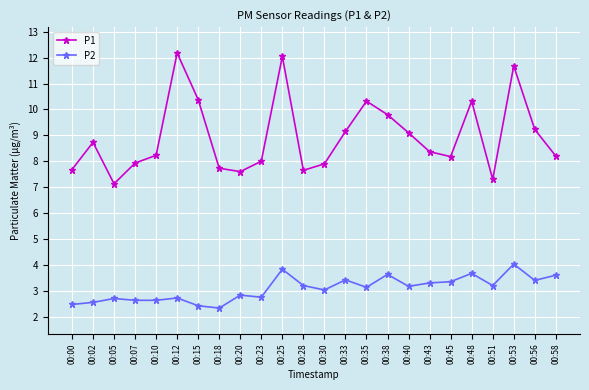

List the series in order of their peak value, highest first.

P1, P2